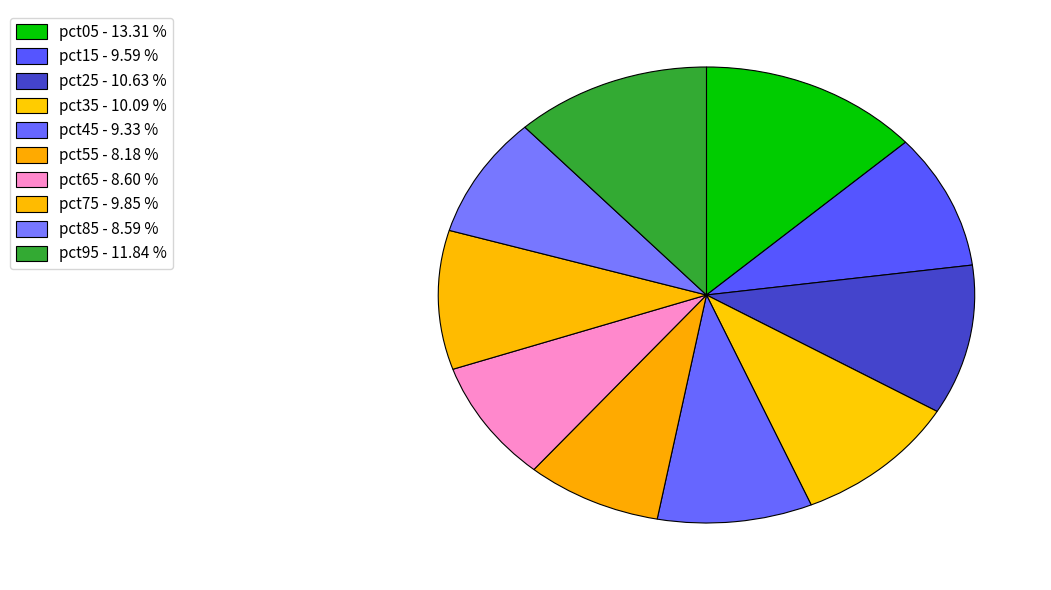

To the nearest percent, what percentage of the pie is pct85?

9%